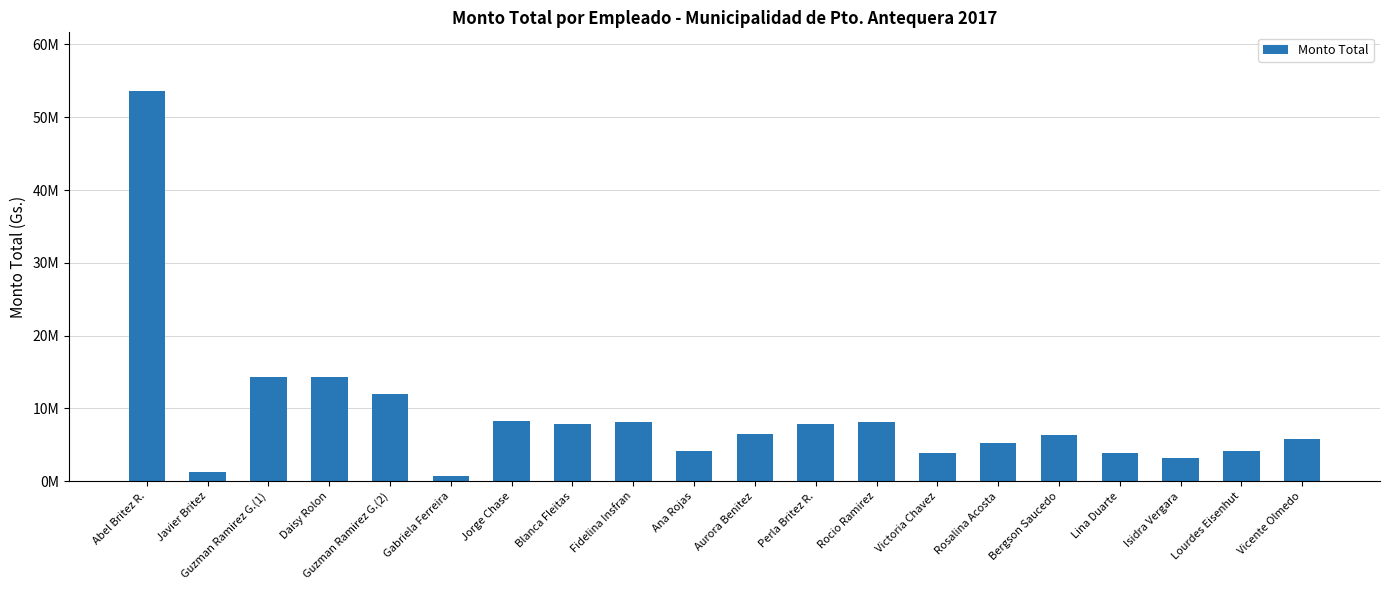

Which label corresponds to the largest value in the chart?

Abel Britez R.